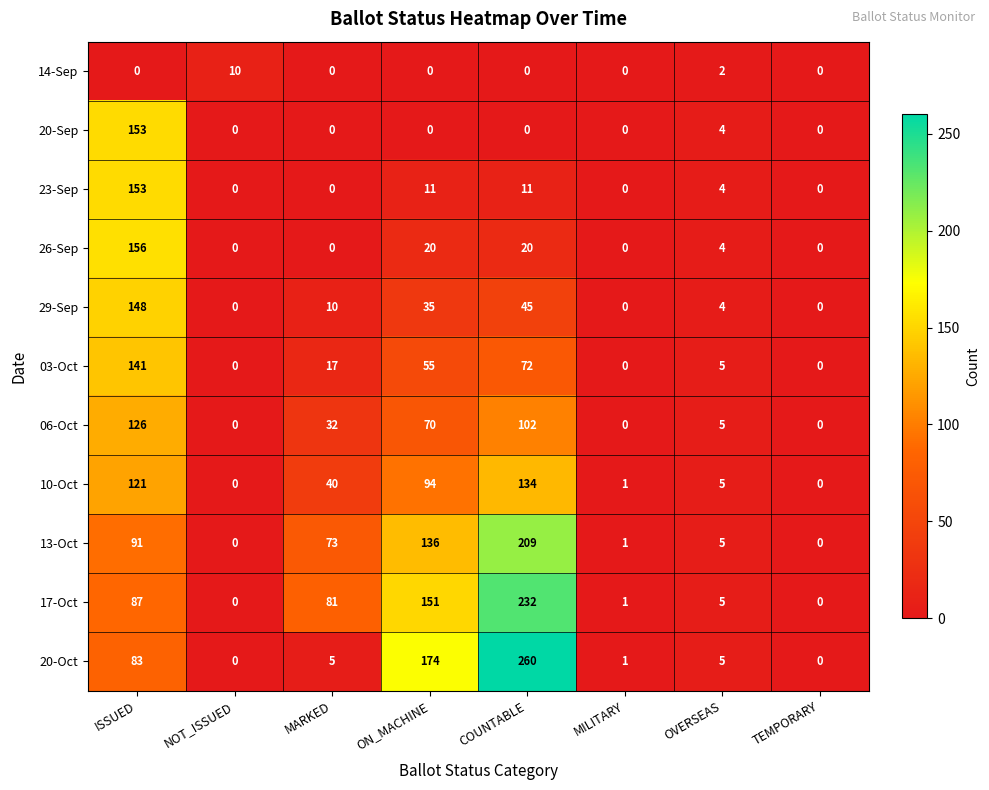

Which series has the largest range (max minus min)?

20-Oct